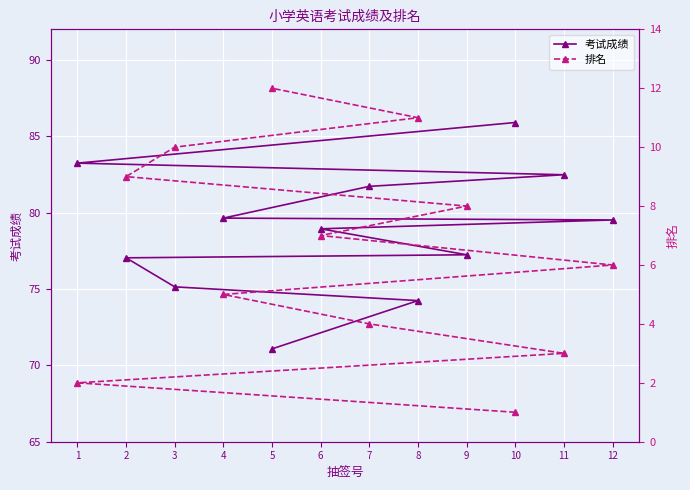

Reading left to right, transcribe all the data shown in this chart.

考试成绩: 10=85.9	1=83.2	11=82.5	7=81.7	4=79.6	12=79.5	6=78.9	9=77.2	2=77.0	3=75.1	8=74.2	5=71.1
排名: 10=1.0	1=2.0	11=3.0	7=4.0	4=5.0	12=6.0	6=7.0	9=8.0	2=9.0	3=10.0	8=11.0	5=12.0